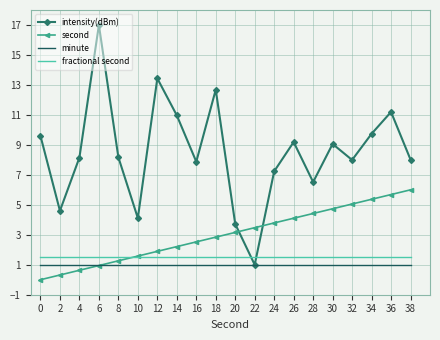

Reading left to right, transcribe all the data shown in this chart.

intensity(dBm): 0=9.6	2=4.6	4=8.2	6=17.0	8=8.2	10=4.1	12=13.4	14=11.0	16=7.9	18=12.7	20=3.7	22=1.0	24=7.2	26=9.2	28=6.5	30=9.1	32=8.0	34=9.7	36=11.2	38=8.0
second: 0=0.0	2=0.3	4=0.6	6=0.9	8=1.3	10=1.6	12=1.9	14=2.2	16=2.5	18=2.8	20=3.2	22=3.5	24=3.8	26=4.1	28=4.4	30=4.7	32=5.1	34=5.4	36=5.7	38=6.0
minute: 0=1.0	2=1.0	4=1.0	6=1.0	8=1.0	10=1.0	12=1.0	14=1.0	16=1.0	18=1.0	20=1.0	22=1.0	24=1.0	26=1.0	28=1.0	30=1.0	32=1.0	34=1.0	36=1.0	38=1.0
fractional second: 0=1.5	2=1.5	4=1.5	6=1.5	8=1.5	10=1.5	12=1.5	14=1.5	16=1.5	18=1.5	20=1.5	22=1.5	24=1.5	26=1.5	28=1.5	30=1.5	32=1.5	34=1.5	36=1.5	38=1.5